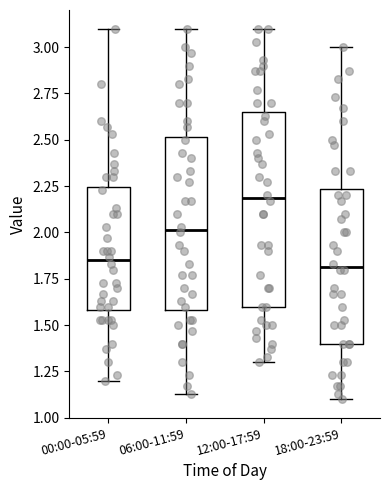

Reading left to right, transcribe this box plot: for each box, give where its median line is, the range the box spans, and where its two whiskers end, as read against the y-axis. The values are not printed on the chart, so give them approximately, as read against the axis.

00:00-05:59: median 1.85, box 1.60 to 2.25, whiskers 1.20 to 3.10
06:00-11:59: median 2.00, box 1.60 to 2.50, whiskers 1.15 to 3.10
12:00-17:59: median 2.20, box 1.60 to 2.65, whiskers 1.30 to 3.10
18:00-23:59: median 1.80, box 1.40 to 2.25, whiskers 1.10 to 3.00